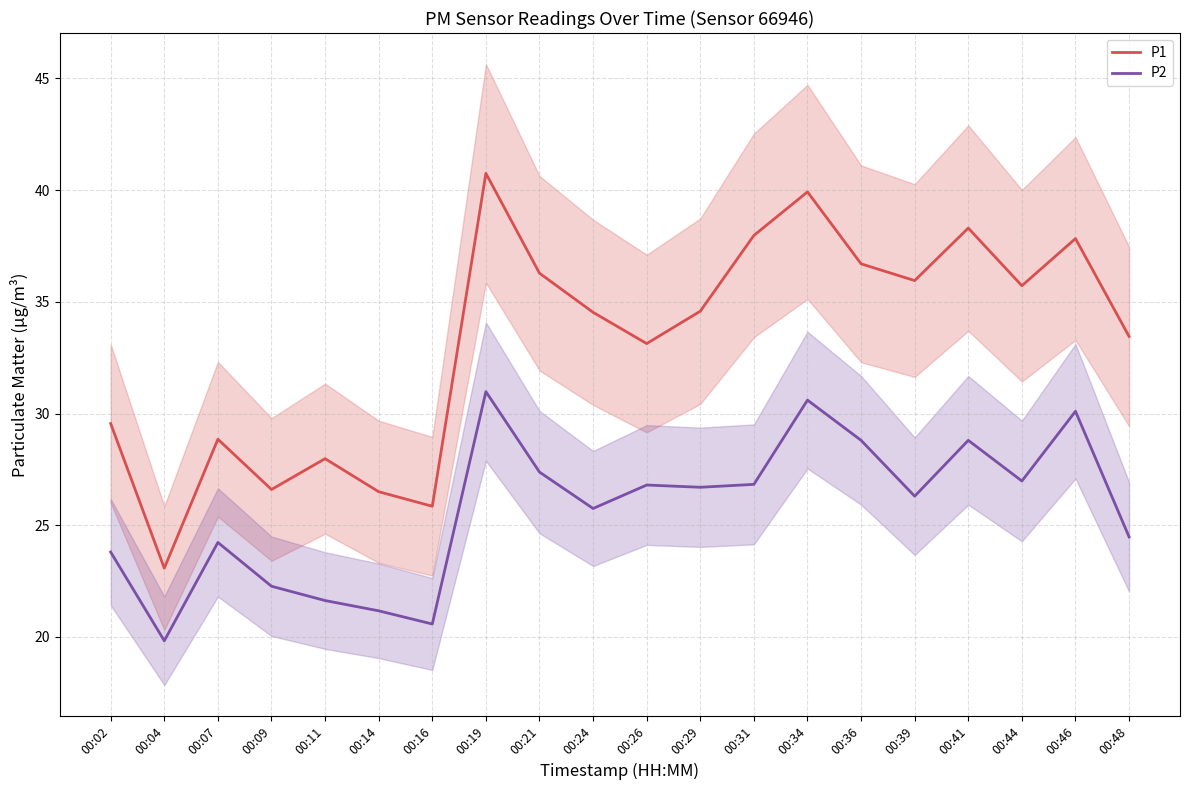

At which category does P2 reach its first local peak?

00:07